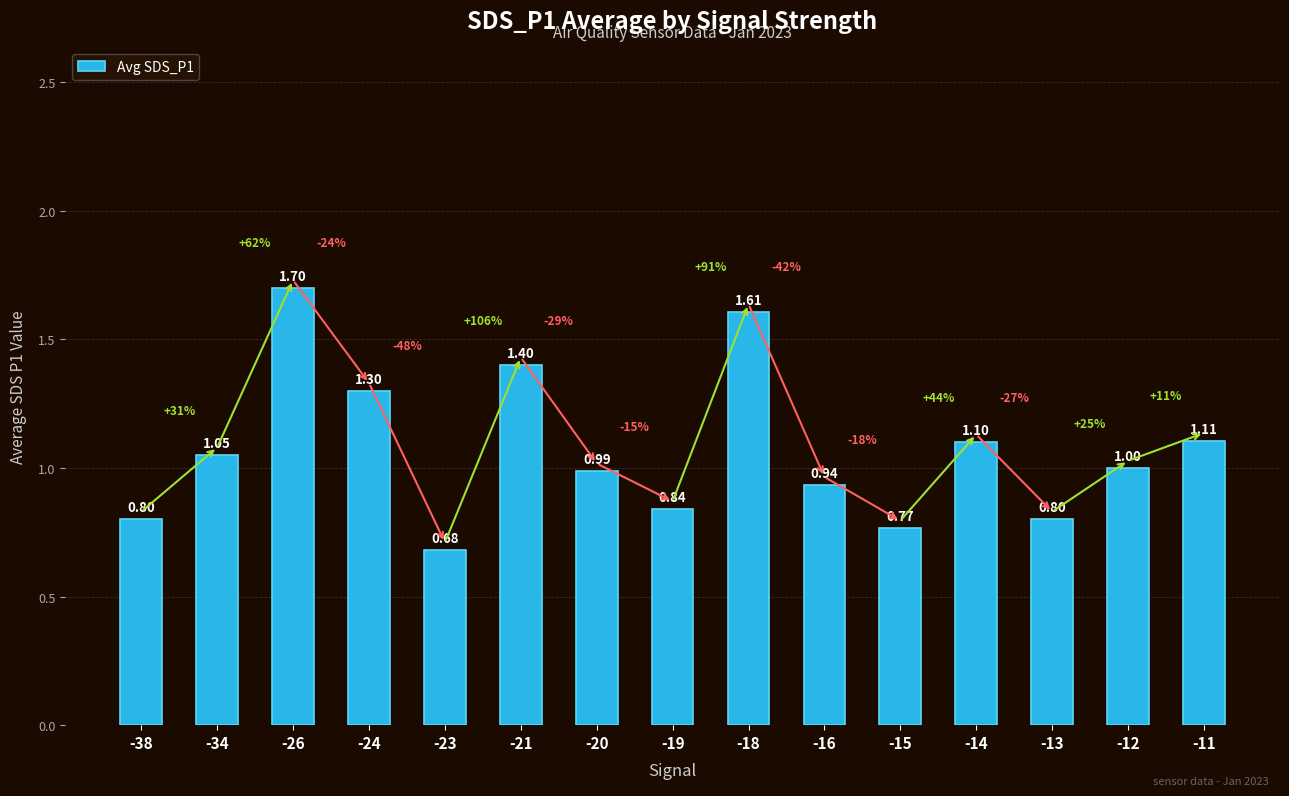

What is the sum of all values?

16.1